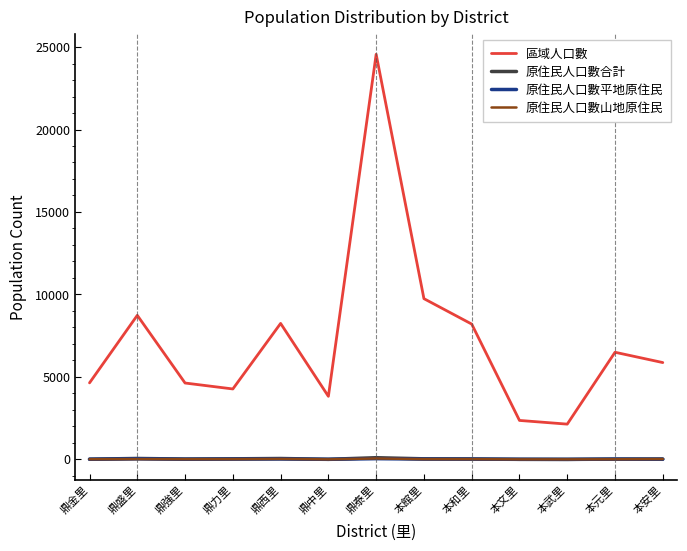

At which label does 區域人口數 first exceed 5870?

鼎盛里